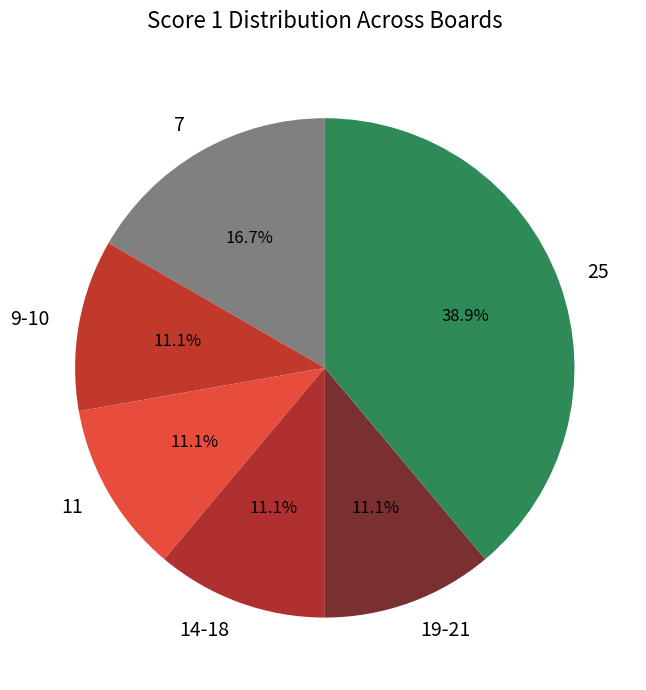

Count the number of slices in the pie.

6